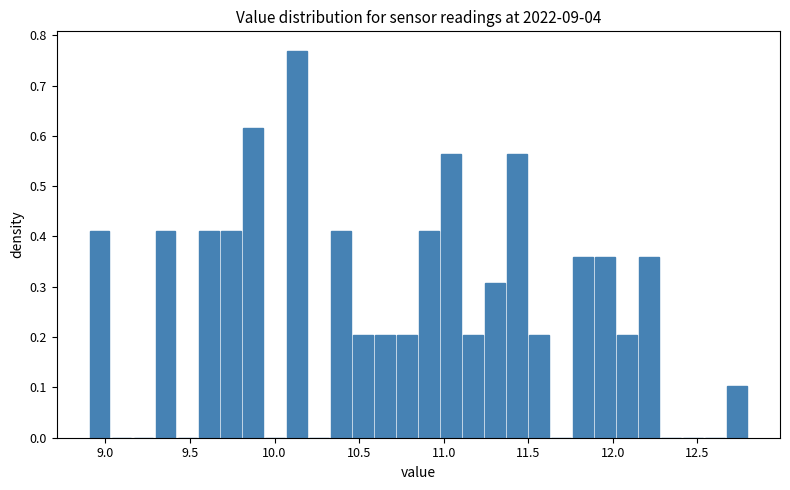

Around what value on the x-axis is the tallest bar? Give the approximate position of its centre, as read against the axis.

10.15